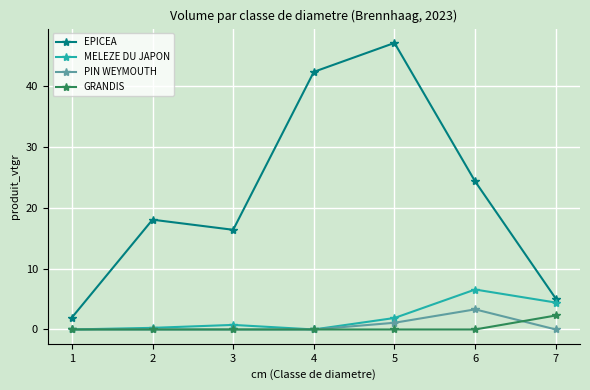

What is the value of the EPICEA point at the 3rd from the left?

16.4